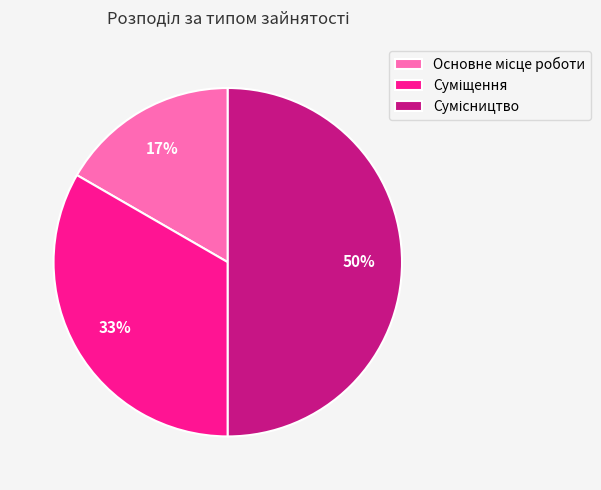

To the nearest percent, what is the difference between the largest and smallest slice percentages?

33%